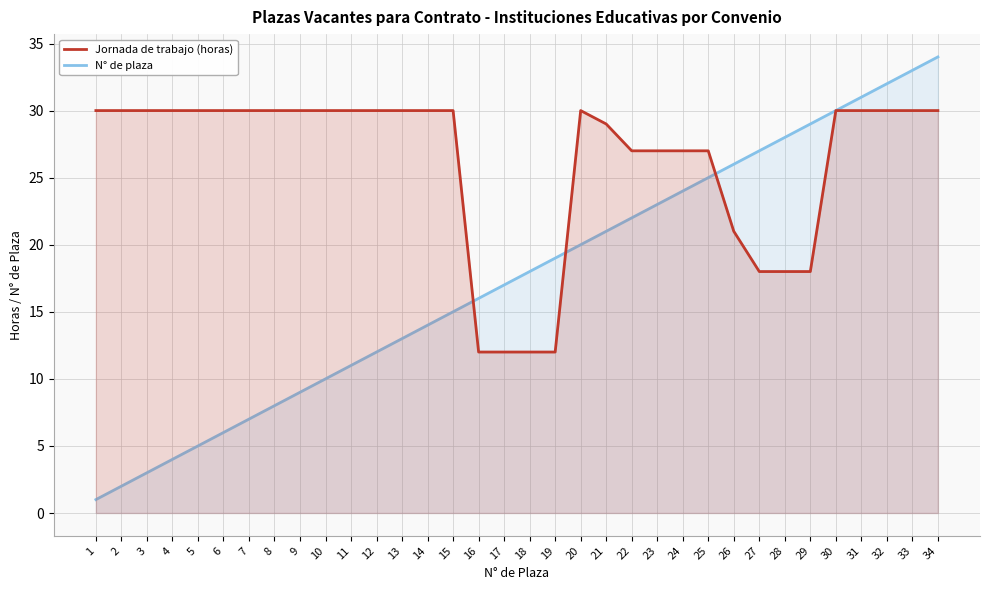

In Jornada de trabajo (horas), how many points are higher than both neighbors (excluding endpoints)?

1